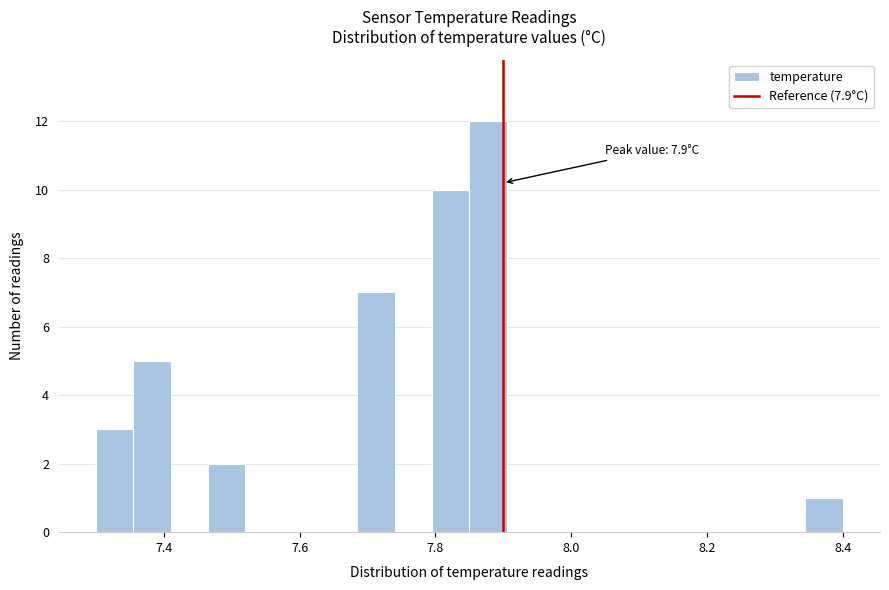

Around what value on the x-axis is the tallest bar? Give the approximate position of its centre, as read against the axis.

7.88